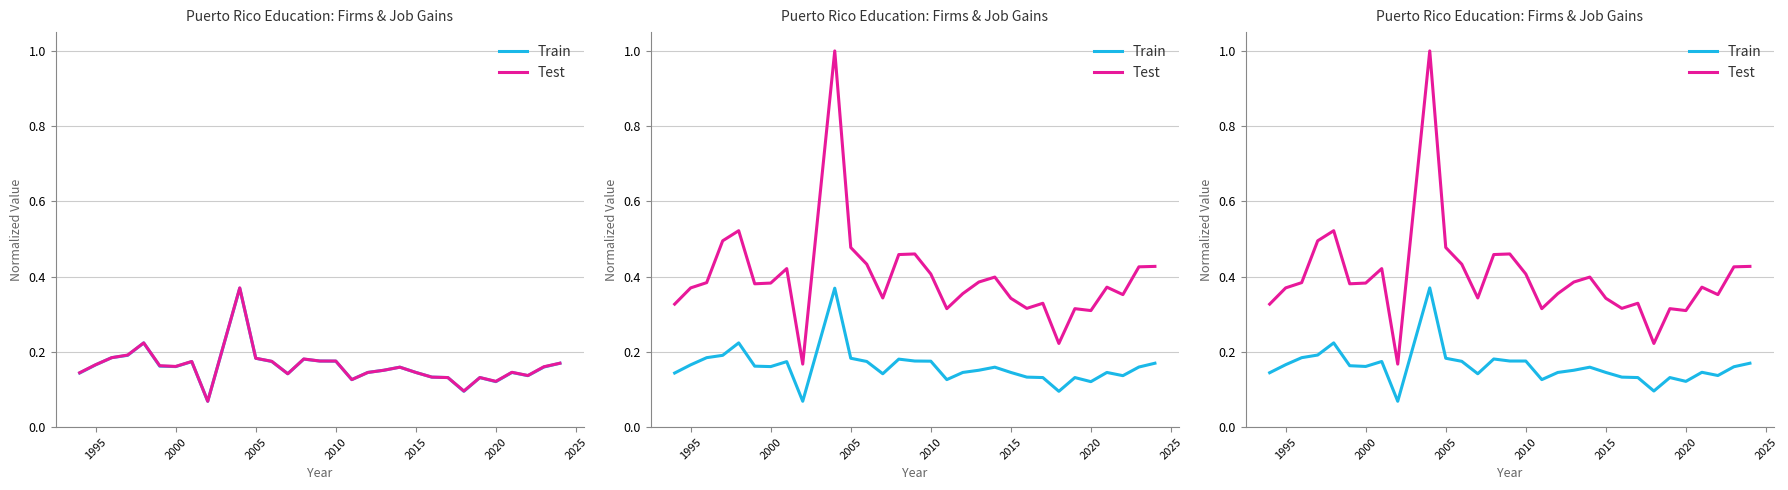

Which series has the largest total across all categories?

Test